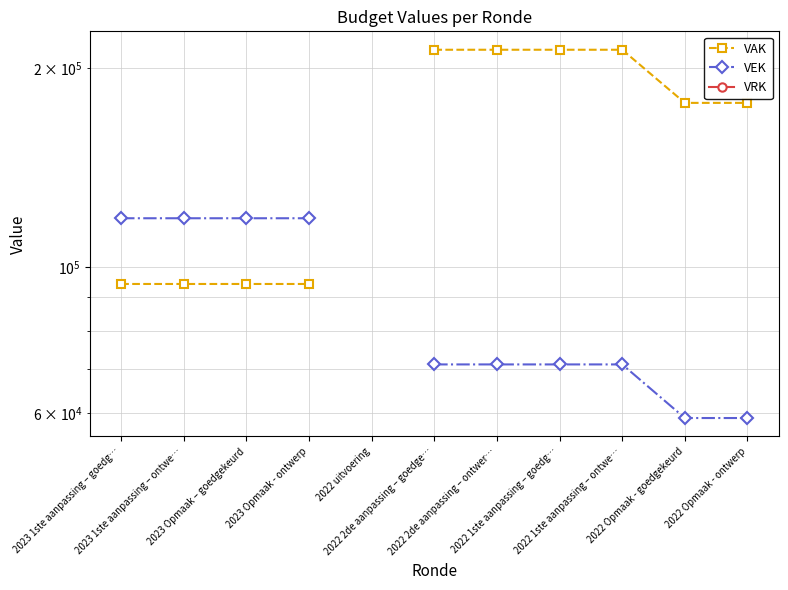

What are all the series names shown in the legend?

VAK, VEK, VRK